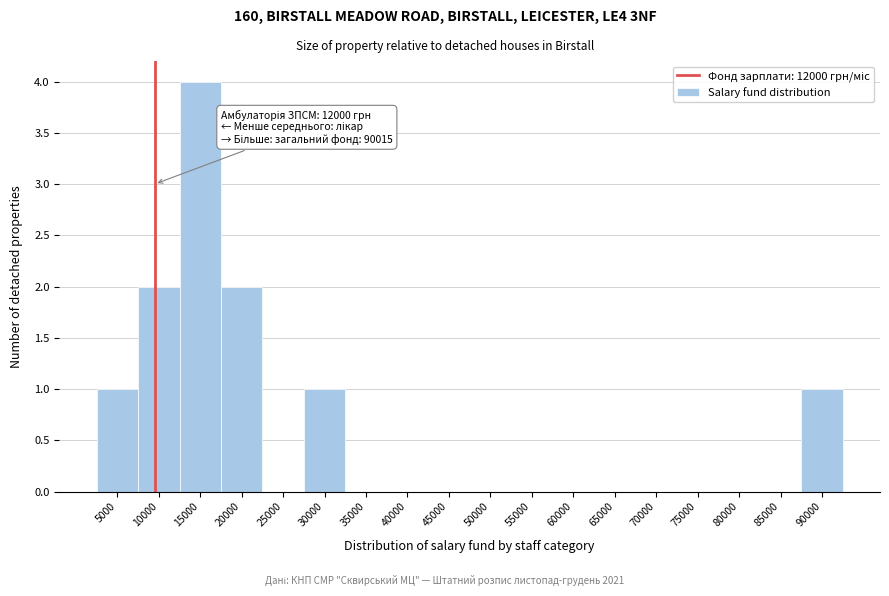

Reading left to right, transcribe all the data shown in this chart.

5000=1	10000=2	15000=4	20000=2	25000=0	30000=1	35000=0	40000=0	45000=0	50000=0	55000=0	60000=0	65000=0	70000=0	75000=0	80000=0	85000=0	90000=1